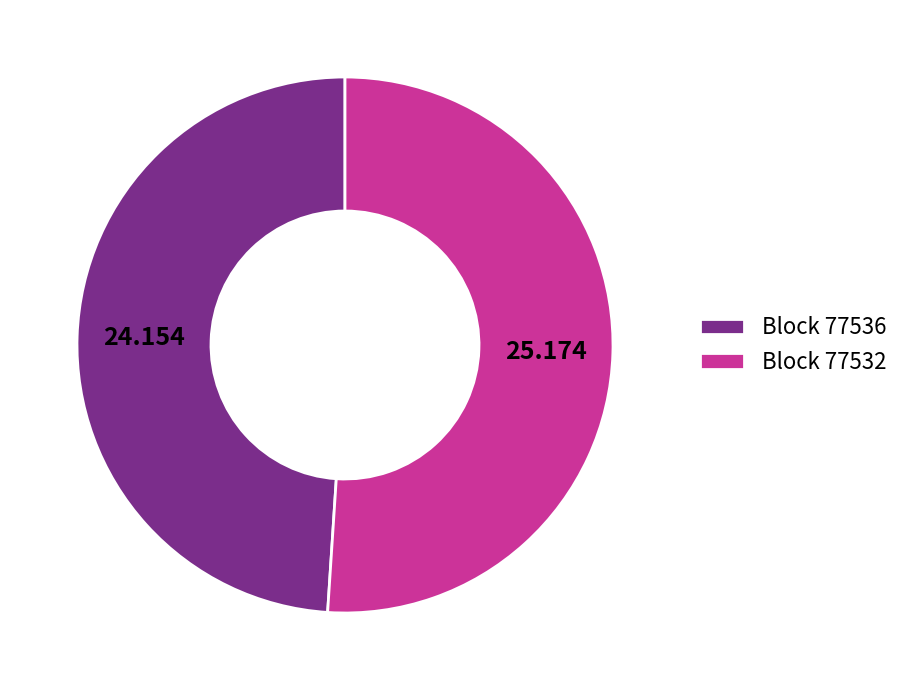

Rank the categories by value from highest to lowest.

Block 77532, Block 77536